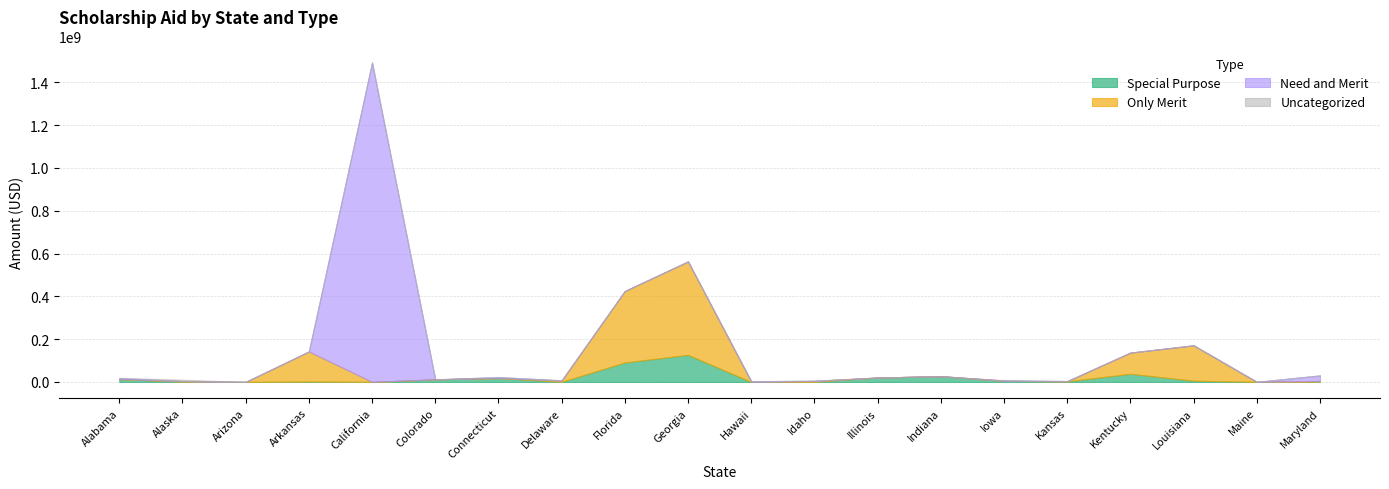

What position from the left is Florida?

9